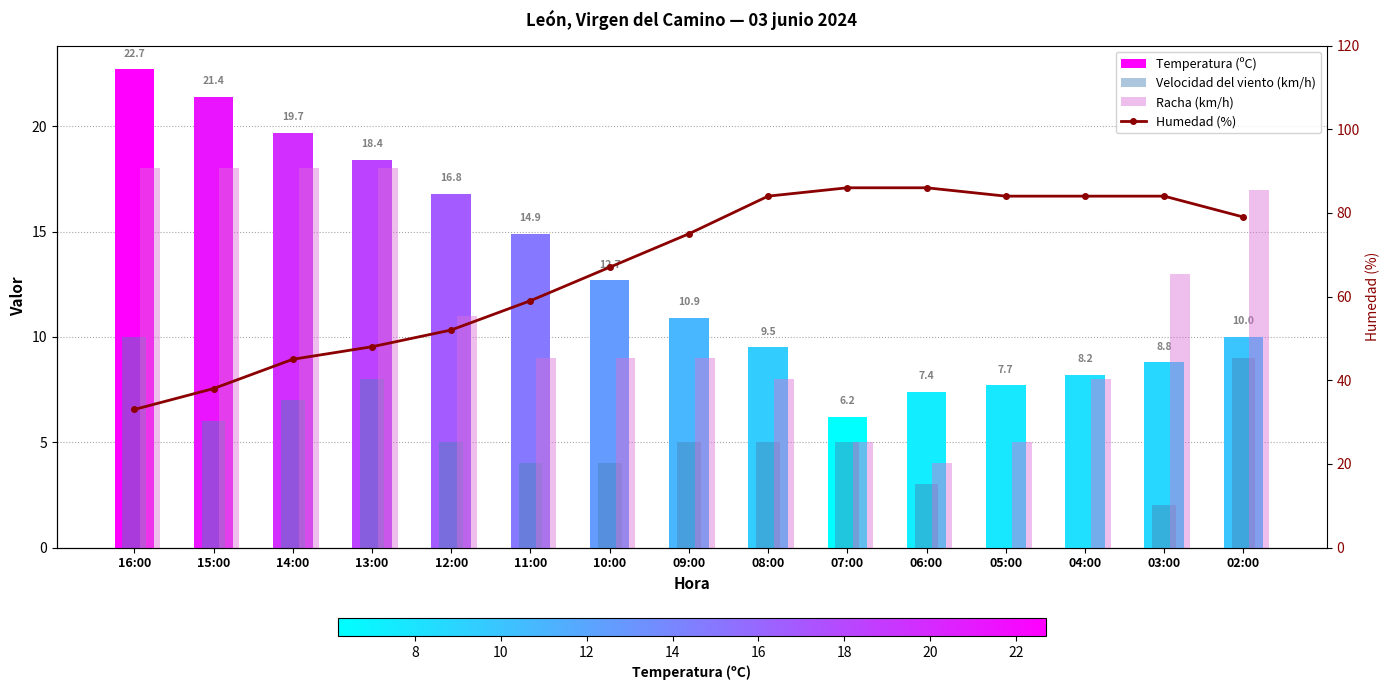

What is the sum of the Racha (km/h) values at 03:00 and 10:00?

22.0